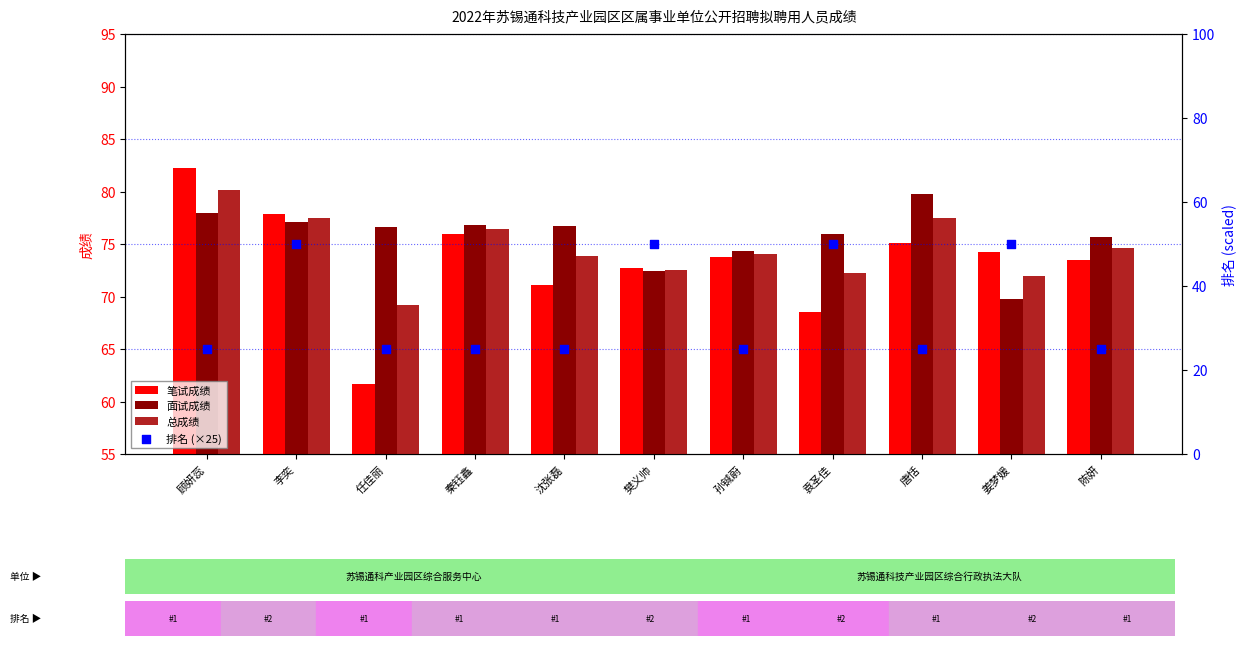

At how many categories does at least one series exceed 42?

11